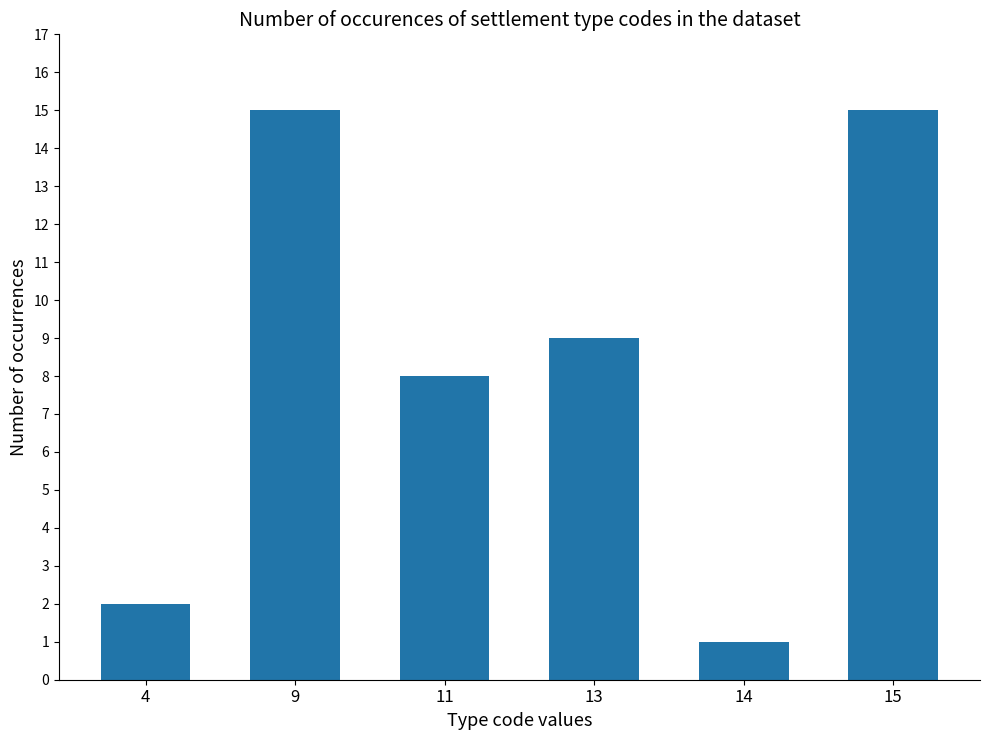

What is the sum of the values at 4 and 13?

11